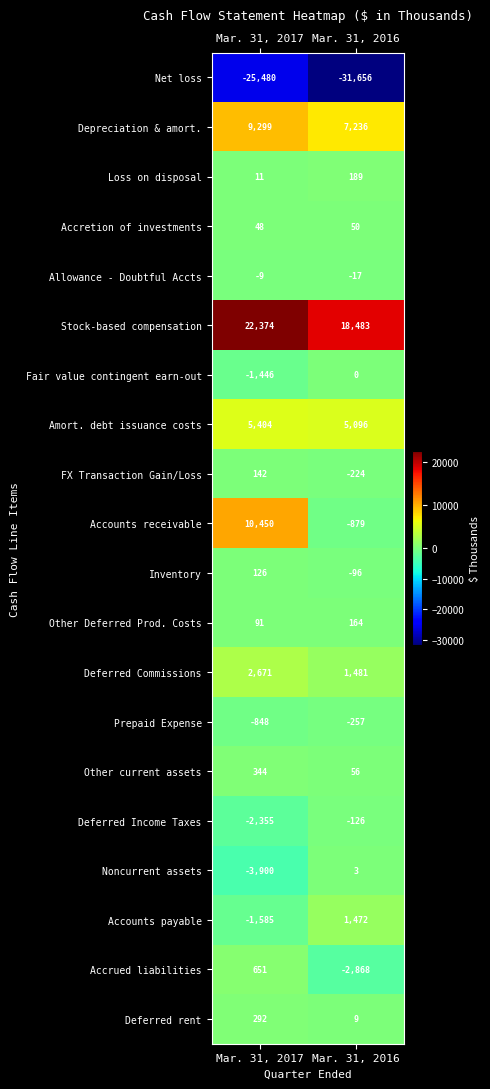

Where is Net loss nearest to the value -28568?

Mar. 31, 2017